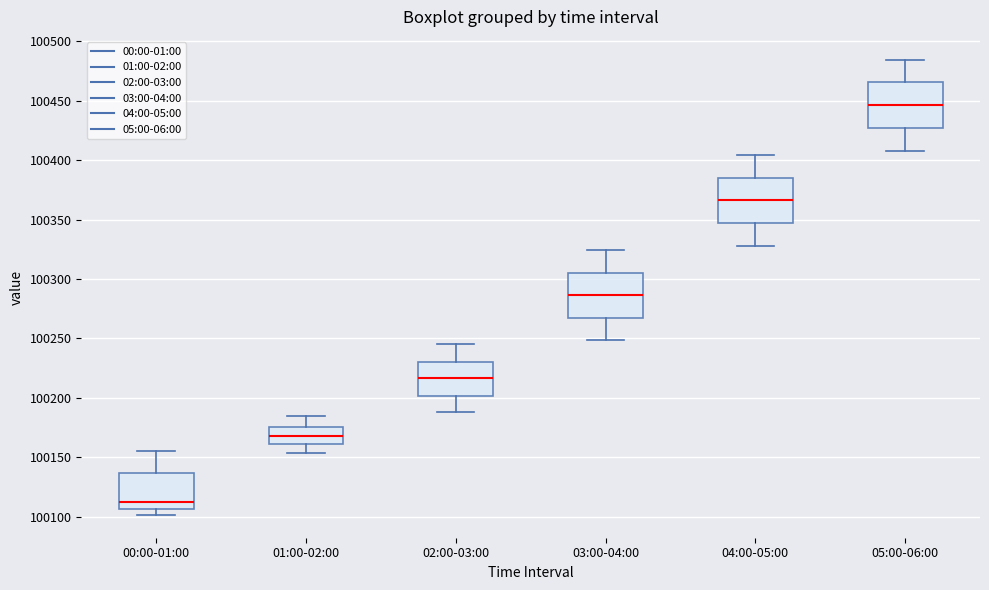

Reading left to right, transcribe this box plot: for each box, give where its median line is, the range the box spans, and where its two whiskers end, as read against the y-axis. The values are not printed on the chart, so give them approximately, as read against the axis.

00:00-01:00: median 100115, box 100105 to 100135, whiskers 100100 to 100155
01:00-02:00: median 100170, box 100160 to 100175, whiskers 100155 to 100185
02:00-03:00: median 100215, box 100200 to 100230, whiskers 100190 to 100245
03:00-04:00: median 100285, box 100270 to 100305, whiskers 100250 to 100325
04:00-05:00: median 100365, box 100345 to 100385, whiskers 100330 to 100405
05:00-06:00: median 100445, box 100425 to 100465, whiskers 100410 to 100485